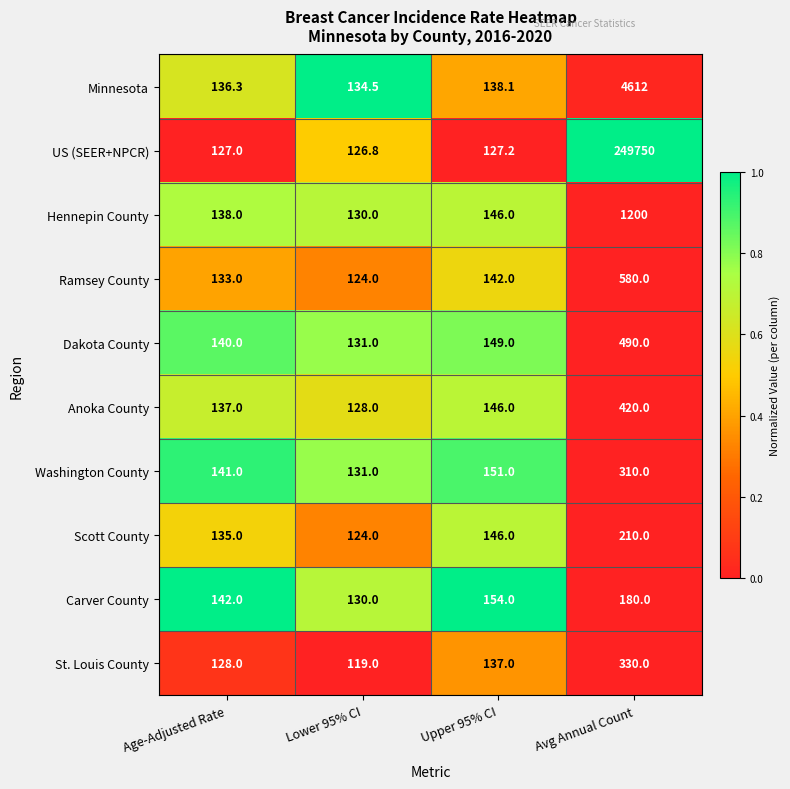

Which category has the highest value across all series?

Avg Annual Count